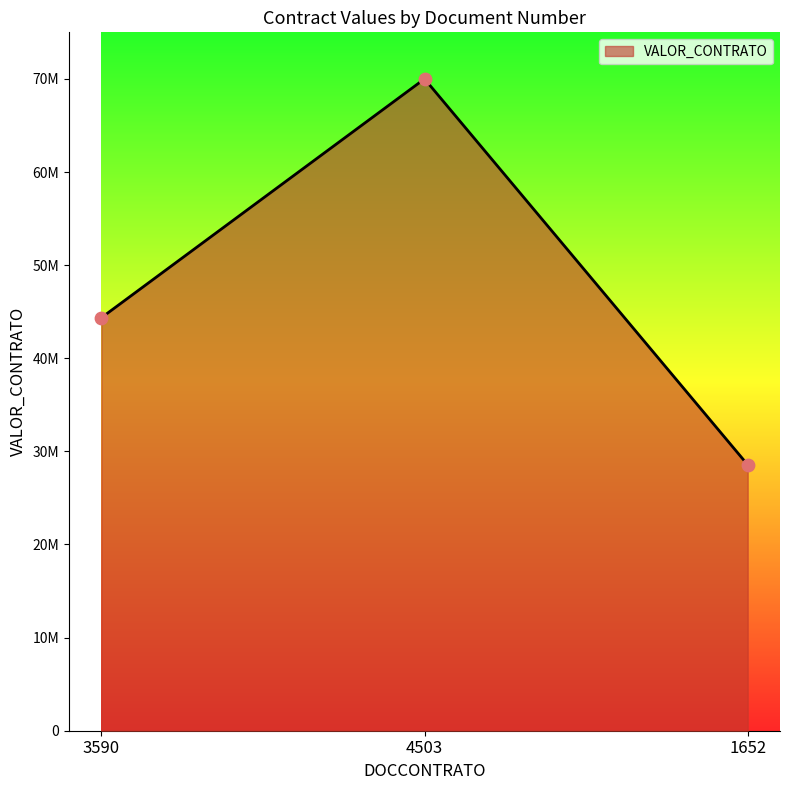

What is the change in value from 4503 to 1652?

-41440000